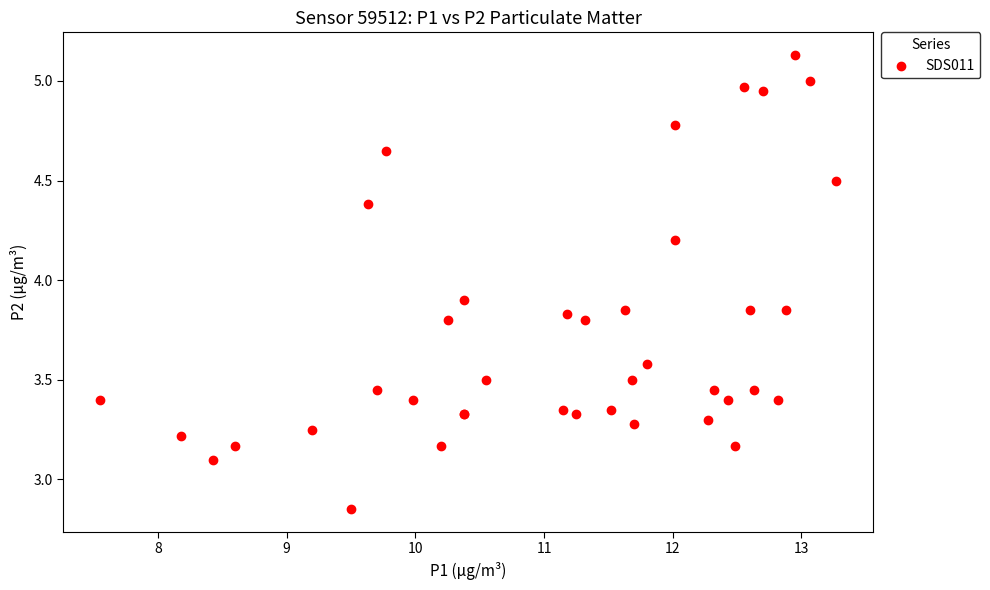

What Y value in the scatter plot is closest to 3?

3.1